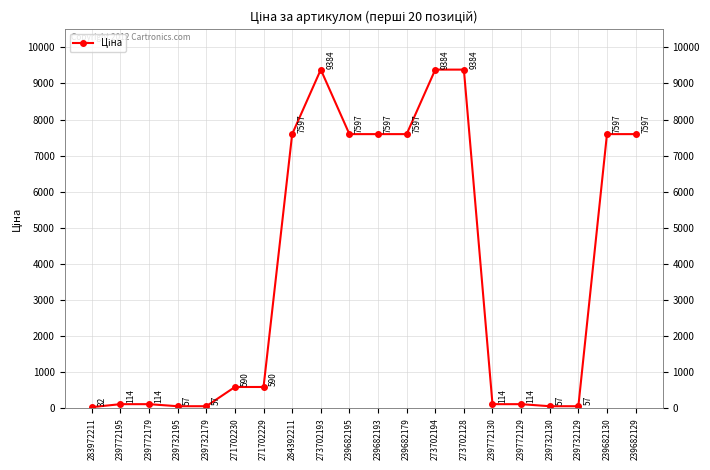

At which label does the data first exceed 589?

271702230